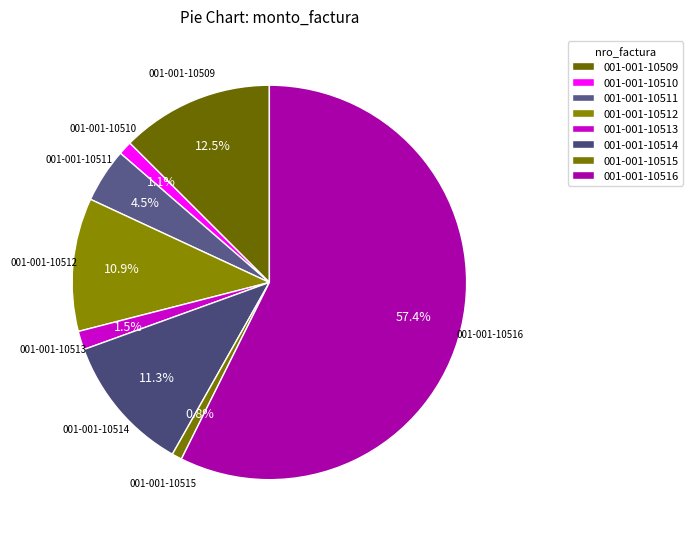

Which slice is the smallest?

001-001-10515